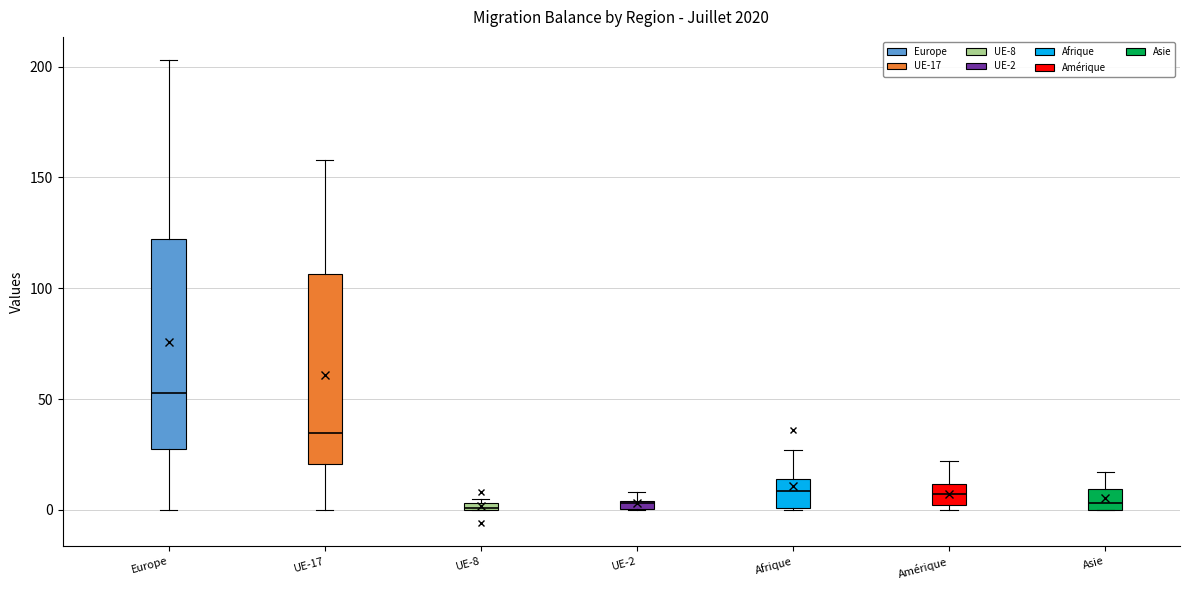

Comparing the boxes themselves (not the whiskers), which one is the tallest?

Europe